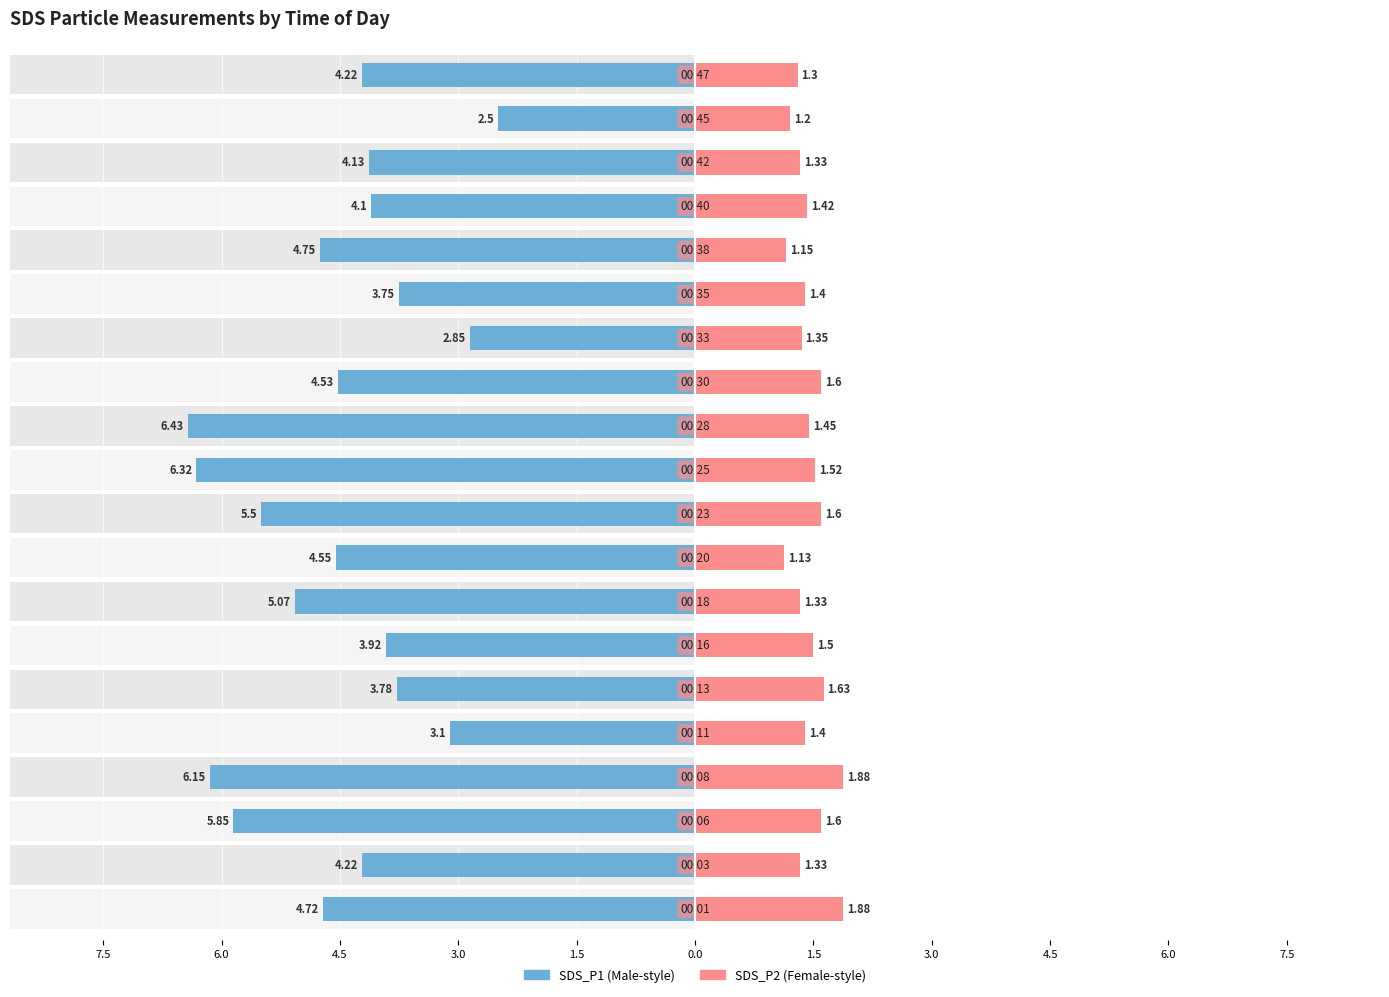

How many data points in SDS_P1 are above -4?

6